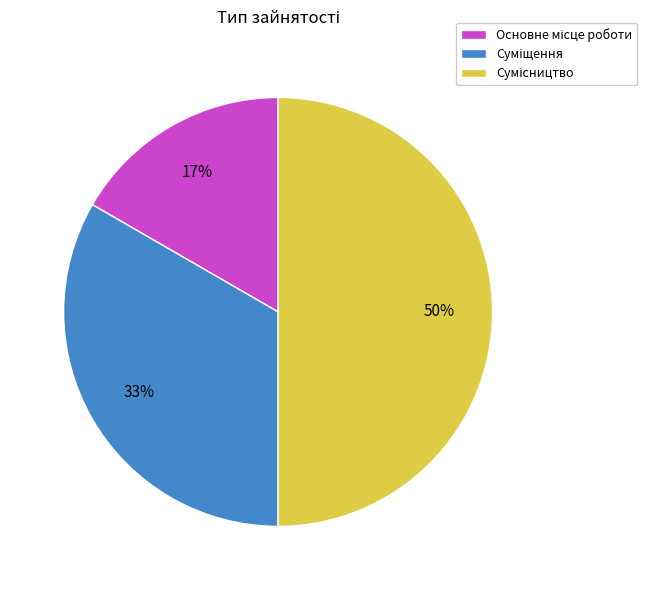

To the nearest percent, what is the average slice percentage?

33%